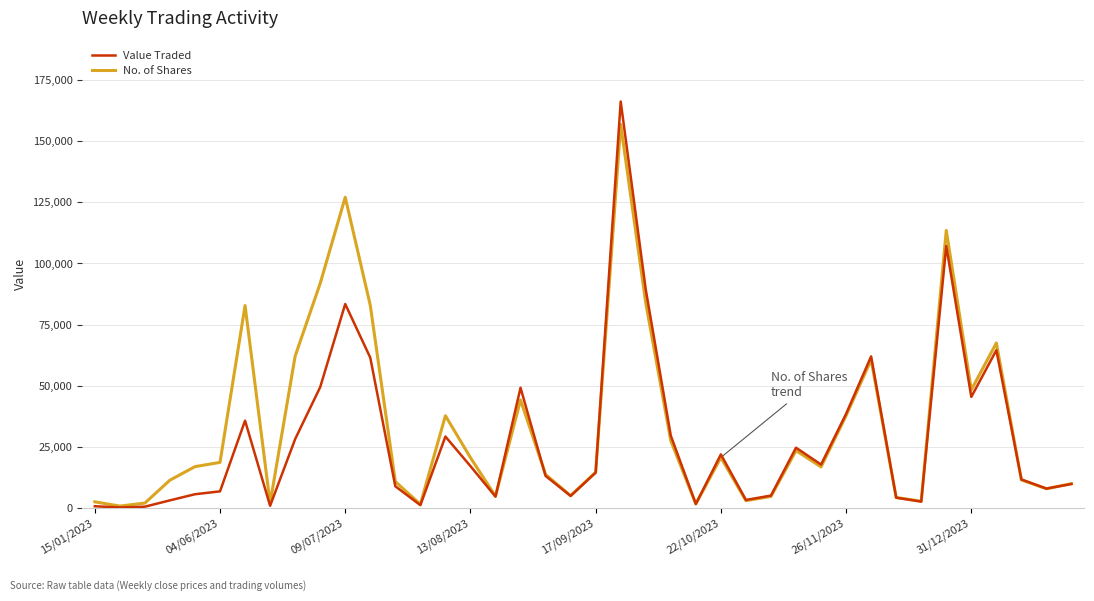

List the series in order of their peak value, highest first.

Value Traded, No. of Shares